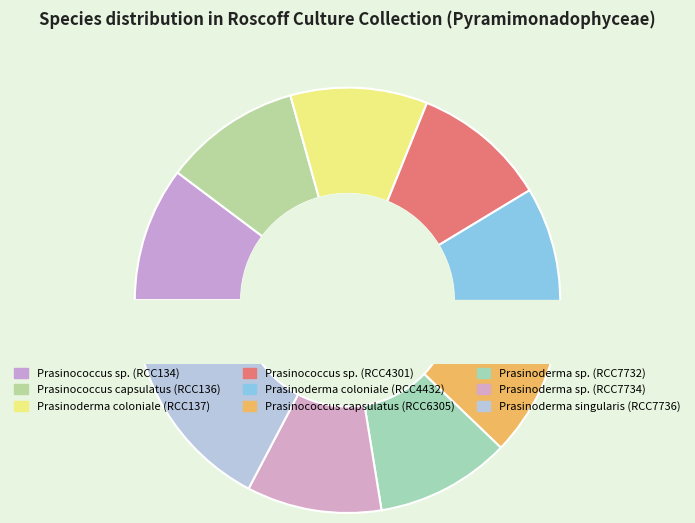

Which category has the smallest portion of the pie?

Prasinococcus sp.